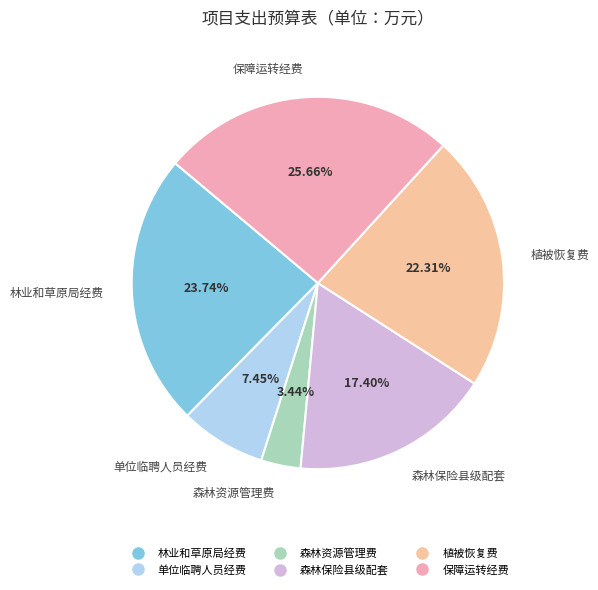

What is the ratio of the value at 单位临聘人员经费 to the value at 森林资源管理费?

2.2